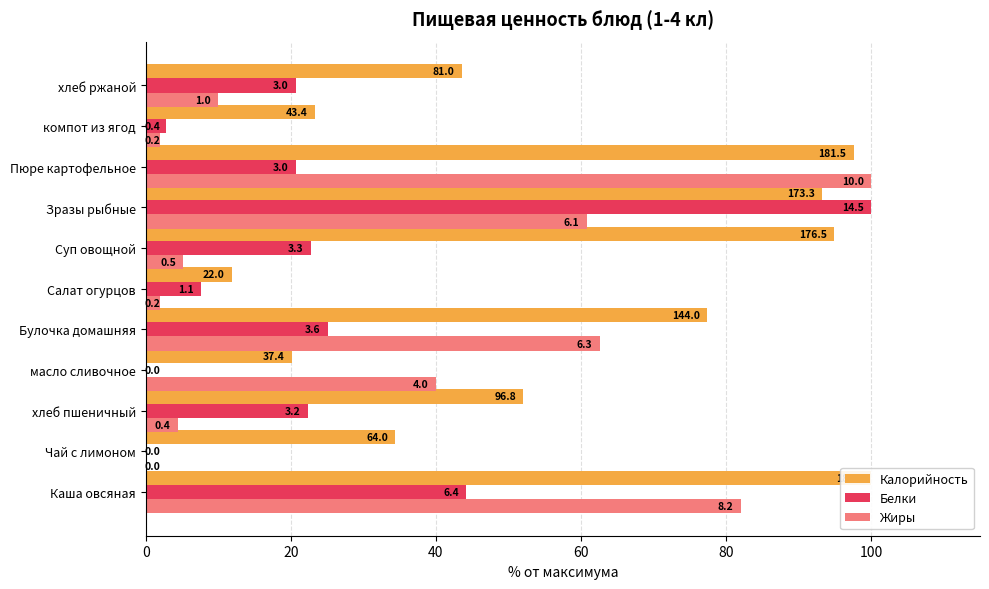

The value of Жиры at 0 is 39.4. True or false?

False